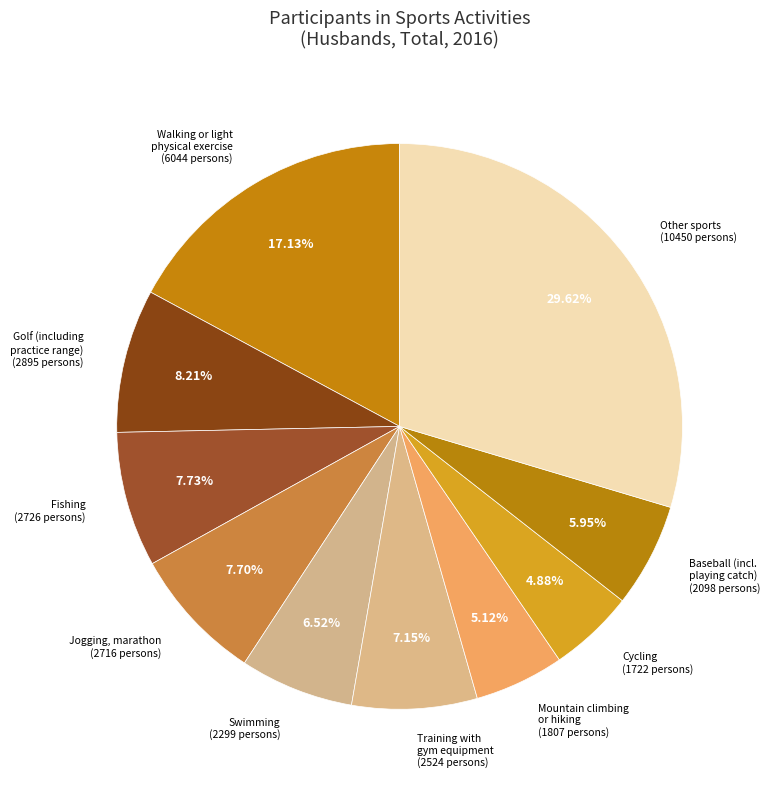

Is the sum of Golf (including practice range) and Mountain climbing or hiking greater than half?

No